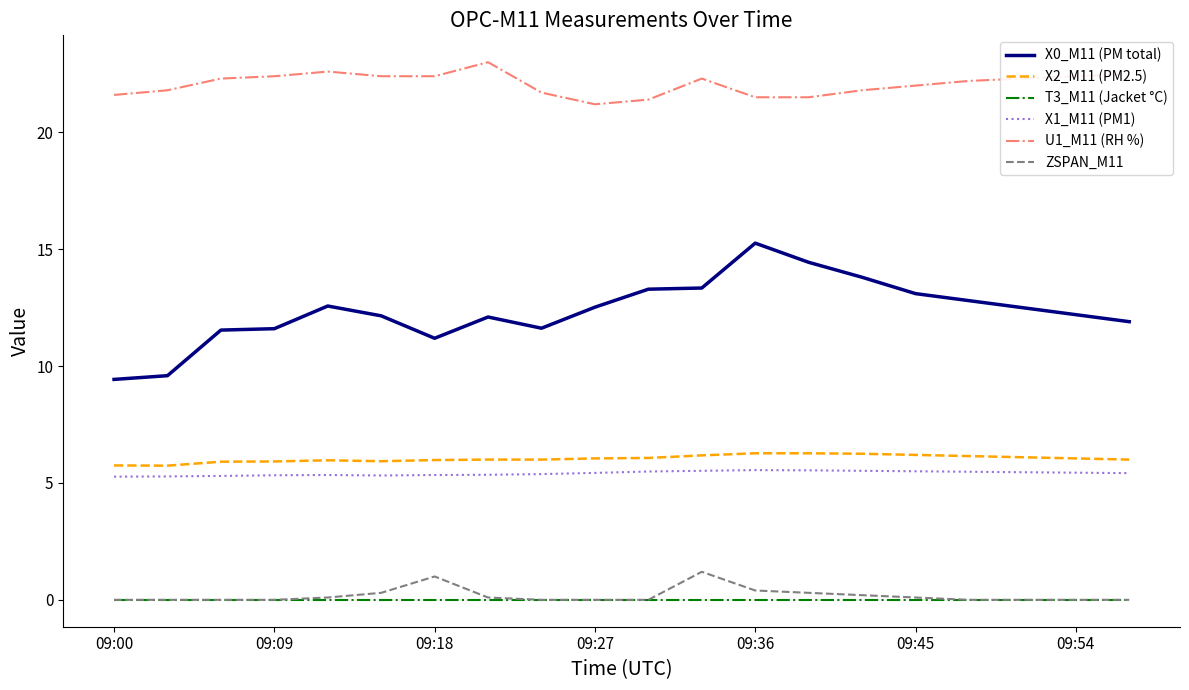

How many distinct data groups are displayed?

6